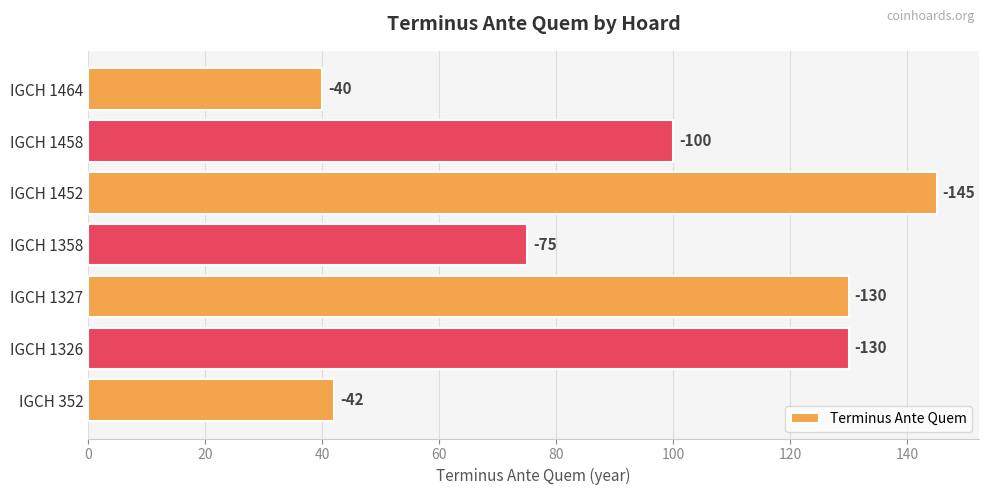

What is the sum of all values?

662